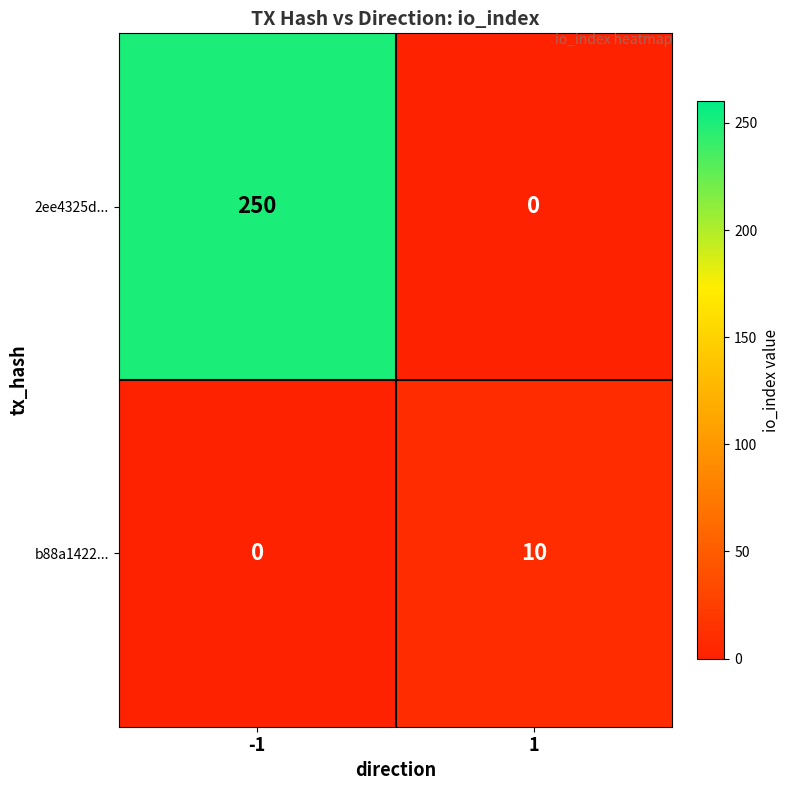

The b88a1422... series shows 5 at -1. True or false?

False